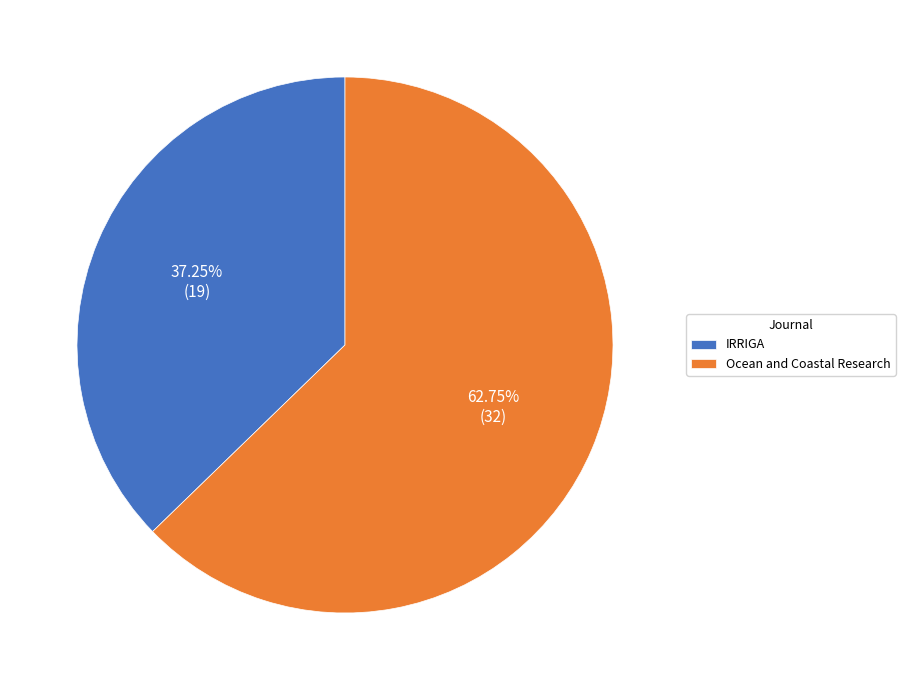

Does Ocean and Coastal Research account for over 50% of the chart?

Yes